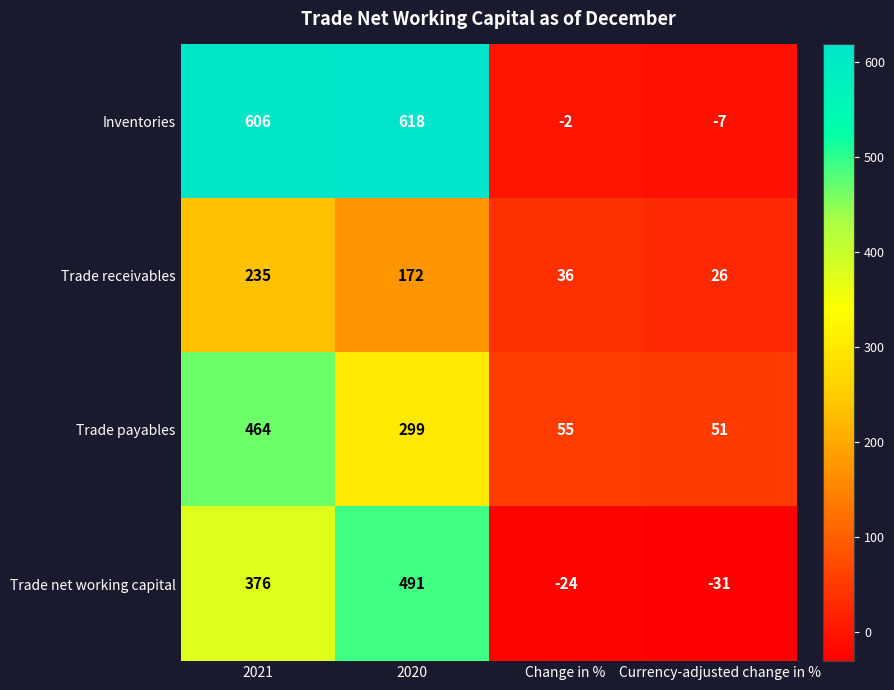

What is the spread (max minus min) of values at 2021?

371